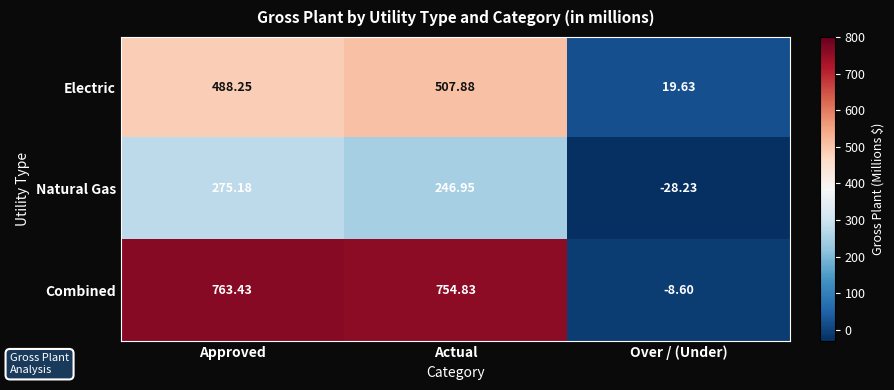

Where is Natural Gas nearest to the value 123?

Actual